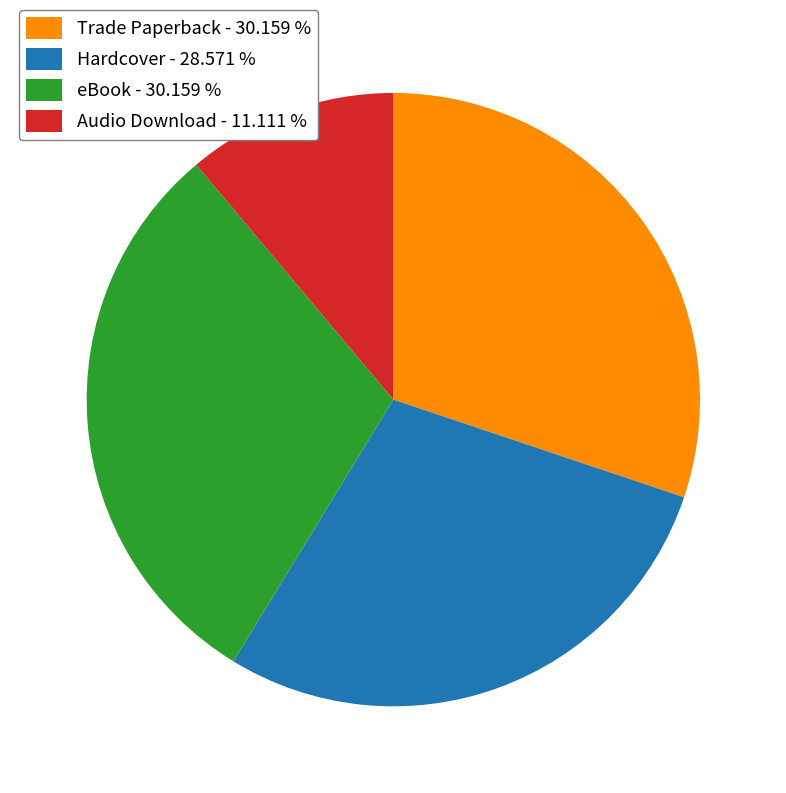

Does Hardcover represent more than half of the total?

No